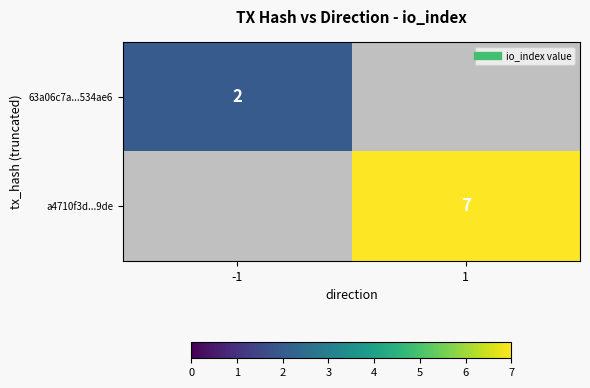

The a4710f3d...9de series shows 7.0 at 1. True or false?

True